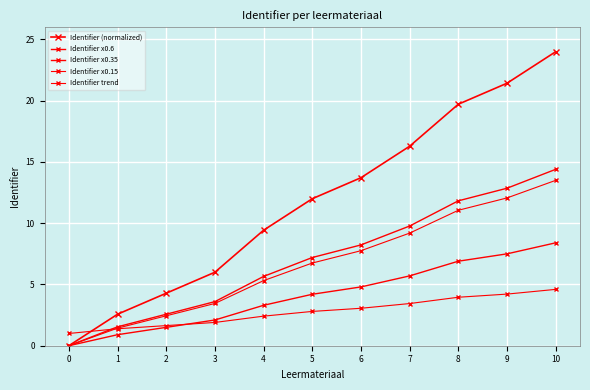

How many lines are shown in the chart?

5